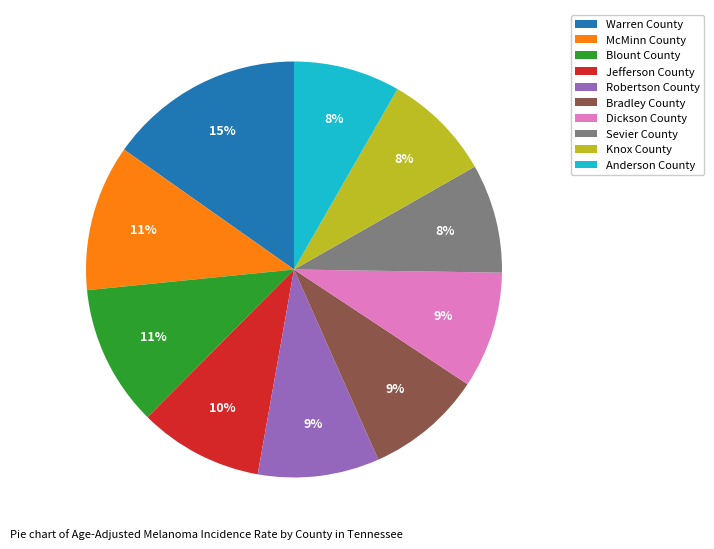

How many segments does this pie chart have?

10